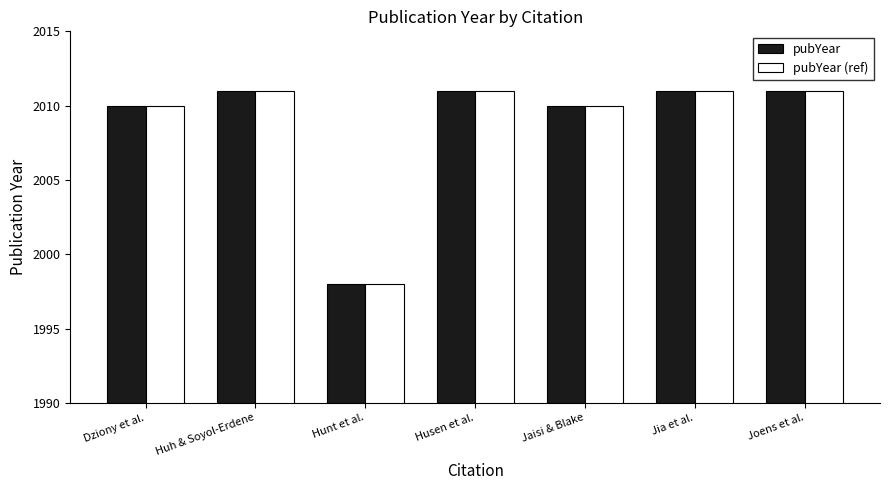

What is the maximum value for pubYear?

2011